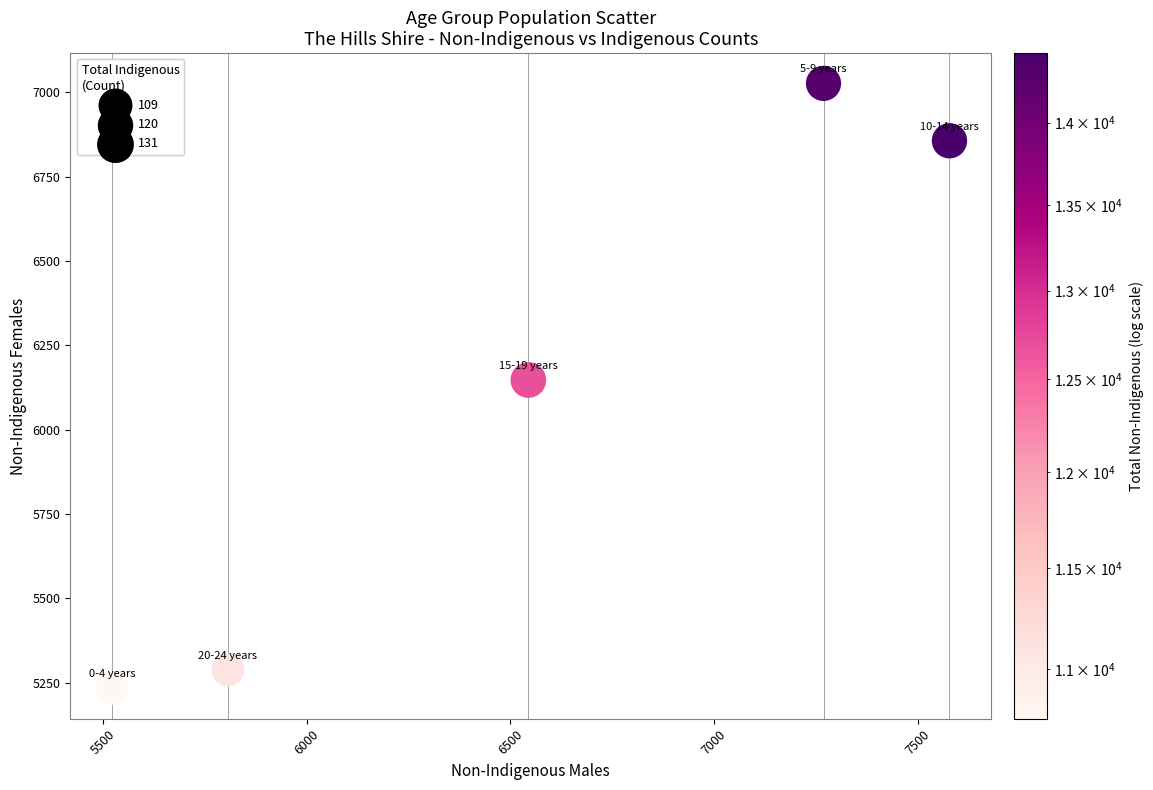

What is the average X value?

6544